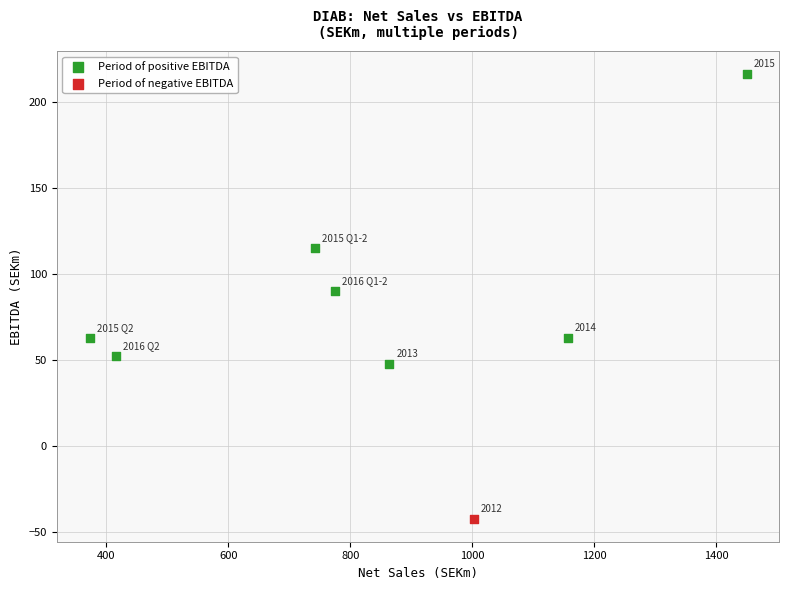

What are all the series names shown in the legend?

Period of positive EBITDA, Period of negative EBITDA